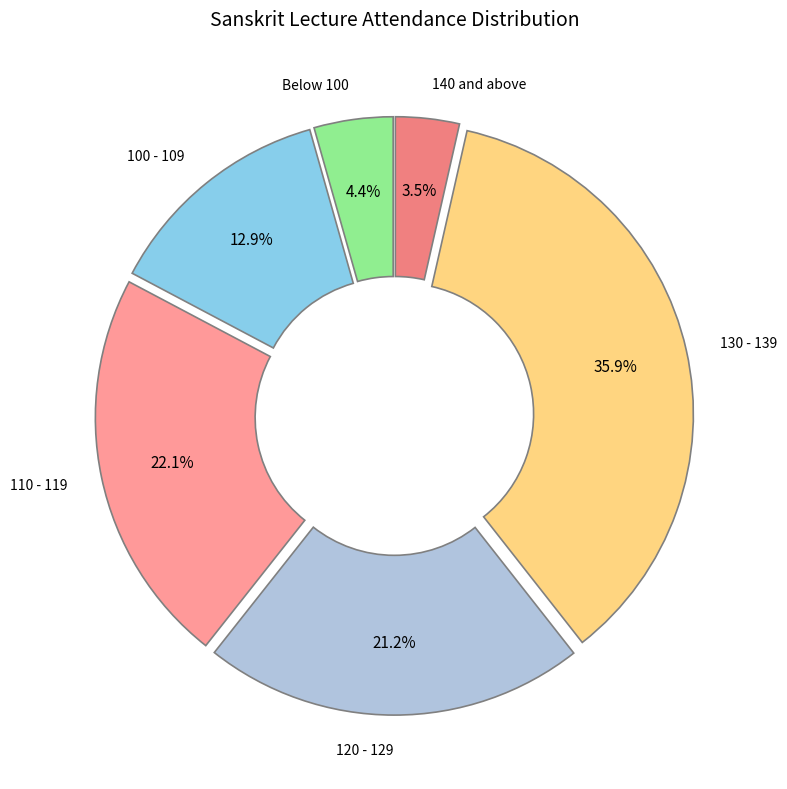

Combined, do 120 - 129 and 110 - 119 account for over 50%?

No